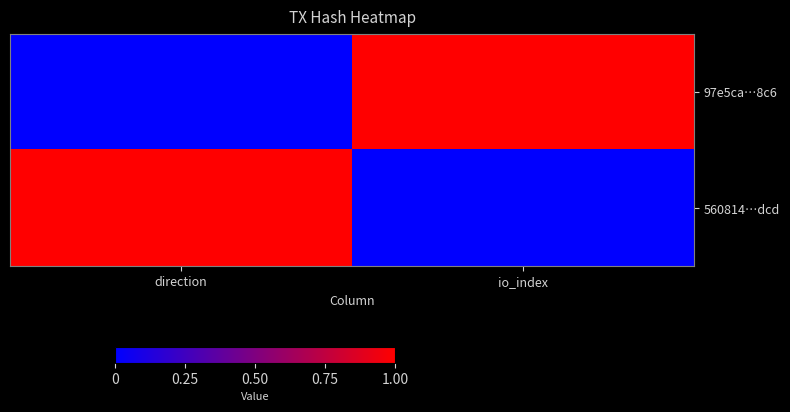

Reading left to right, extract all data points from this chart.

97e5ca…8c6: direction=0	io_index=1
560814…dcd: direction=1	io_index=0